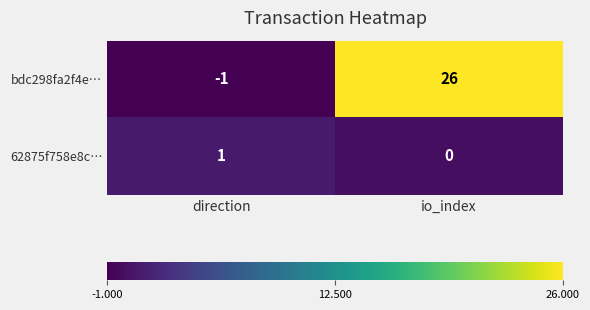

At which label is bdc298fa2f4e… closest to 12?

direction